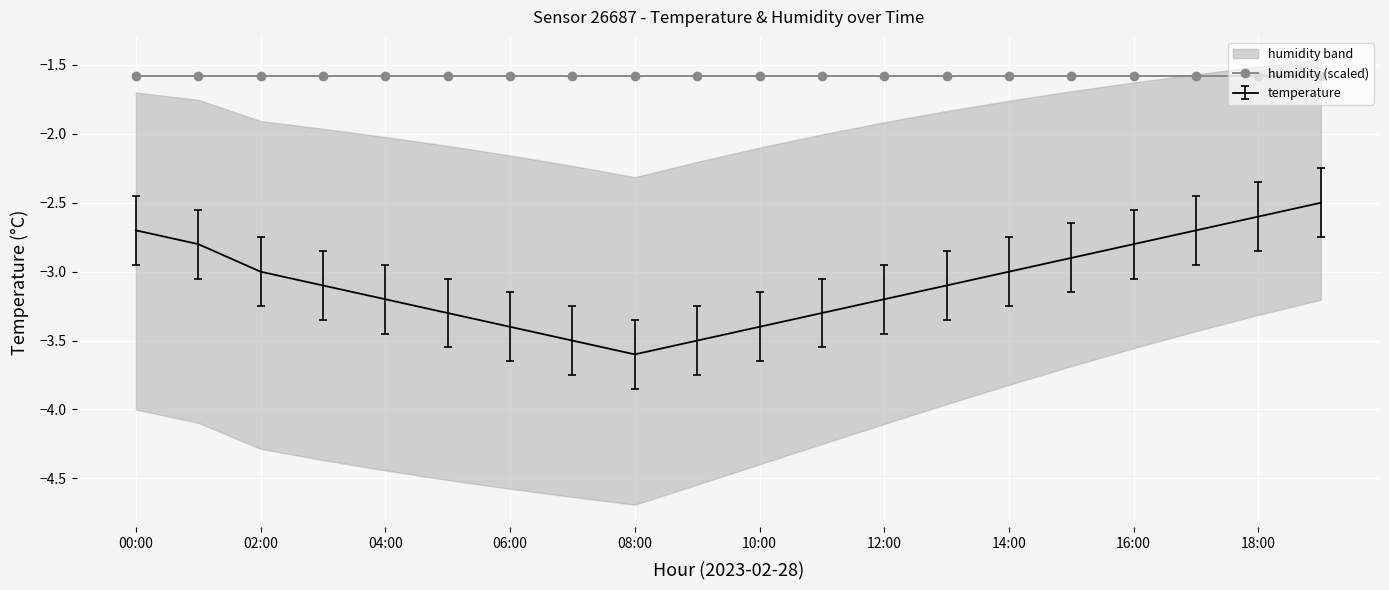

What is the difference between the second highest and minimum values in the temp_upper series?

1.0